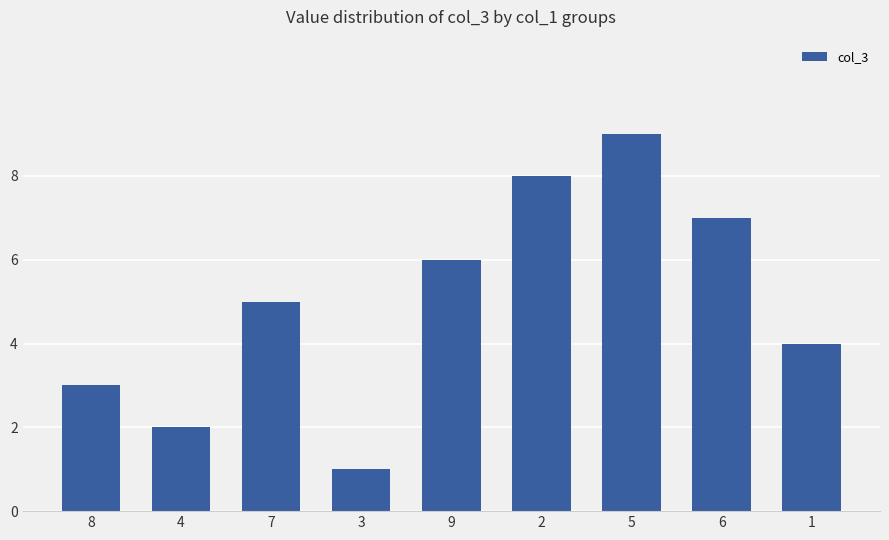

Between 6 and 4, which is larger?

6